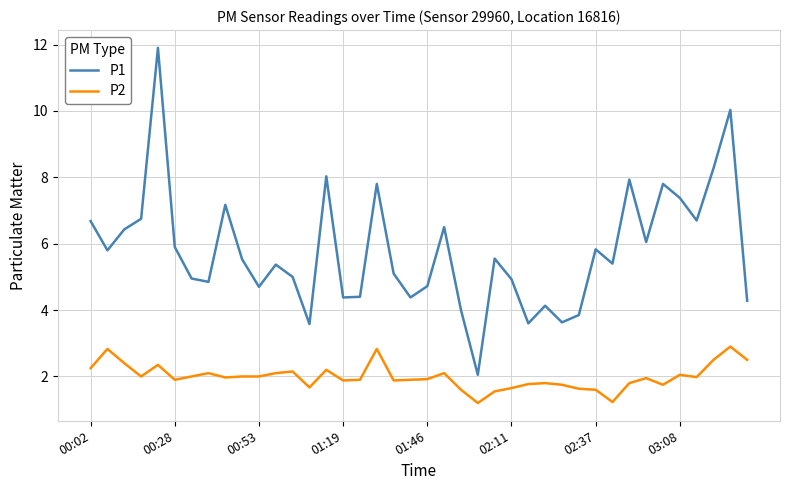

What is the maximum value shown in the chart?

11.9